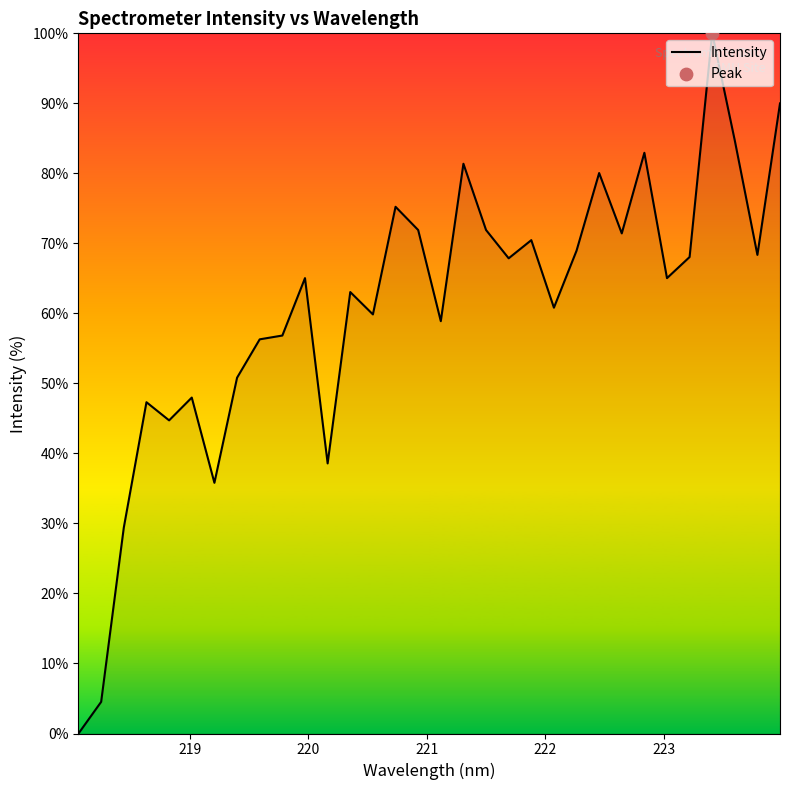

What is the difference between the maximum and minimum values?

100.0